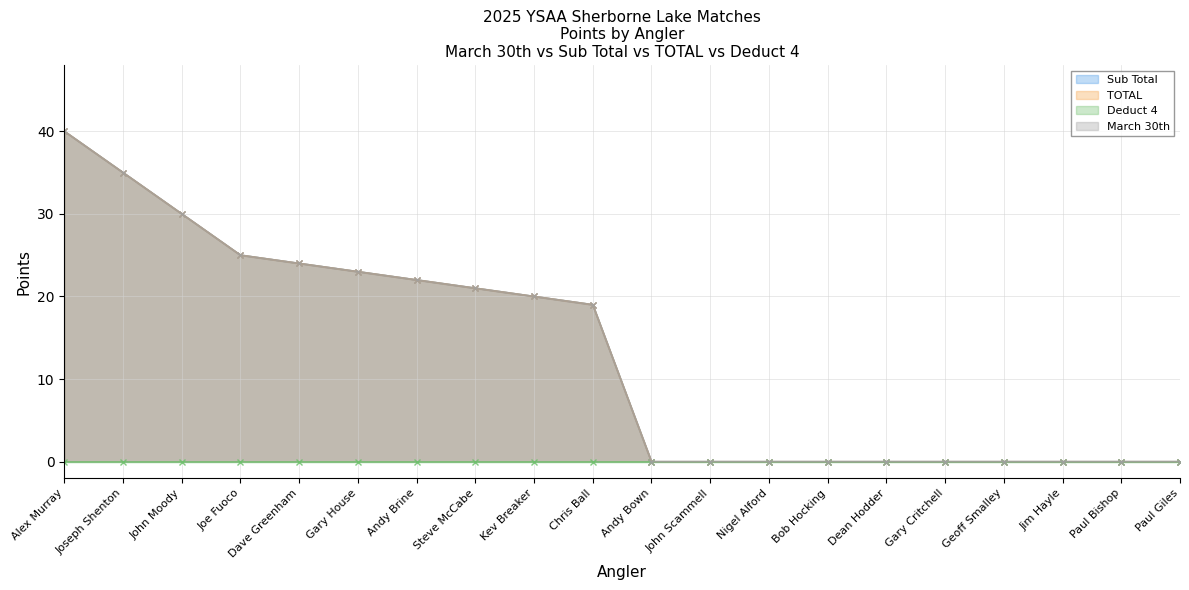

At which label is Sub Total closest to 20?

Kev Breaker